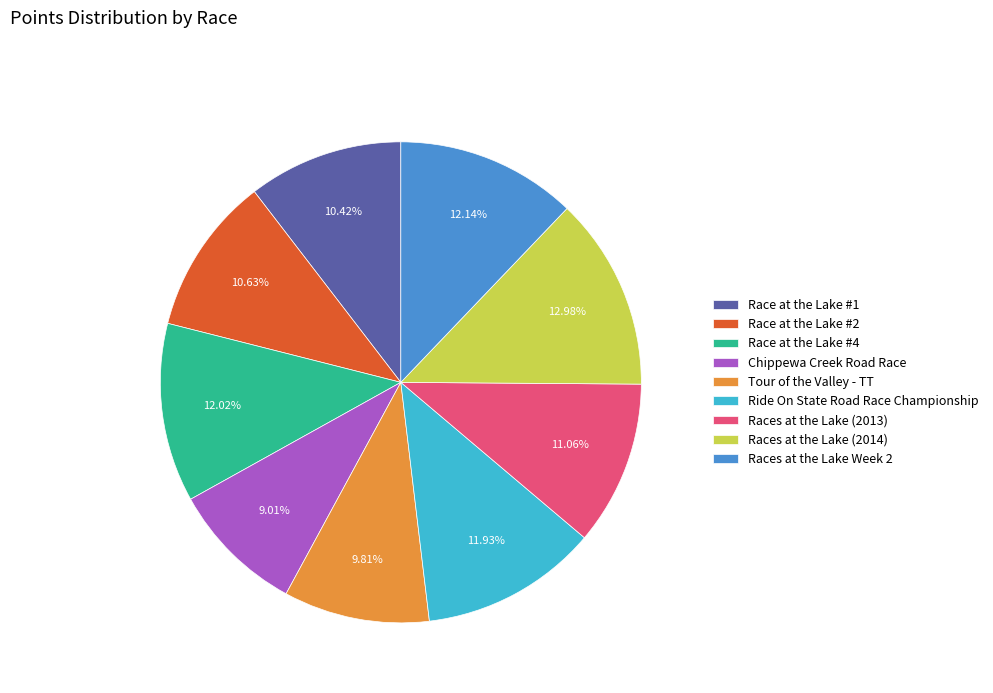

Count the number of slices in the pie.

9